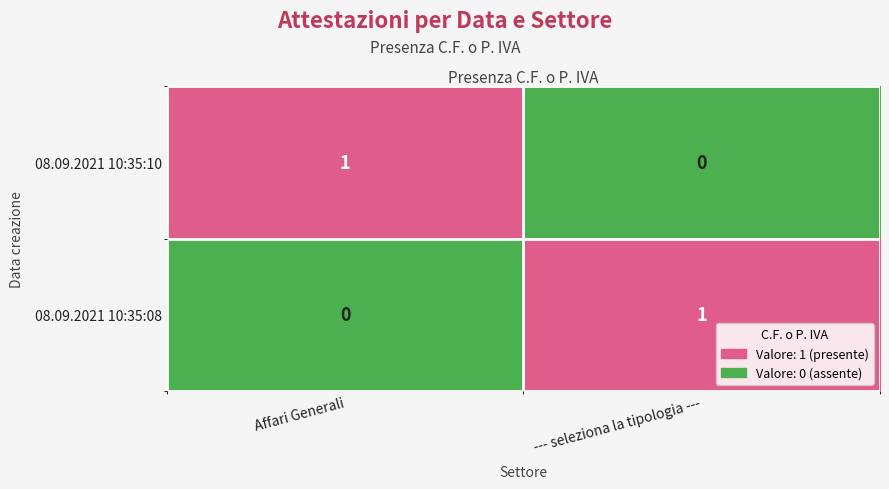

Reading left to right, what are all the values shown in this chart?

08.09.2021 10:35:10: Affari Generali=1	--- seleziona la tipologia ---=0
08.09.2021 10:35:08: Affari Generali=0	--- seleziona la tipologia ---=1